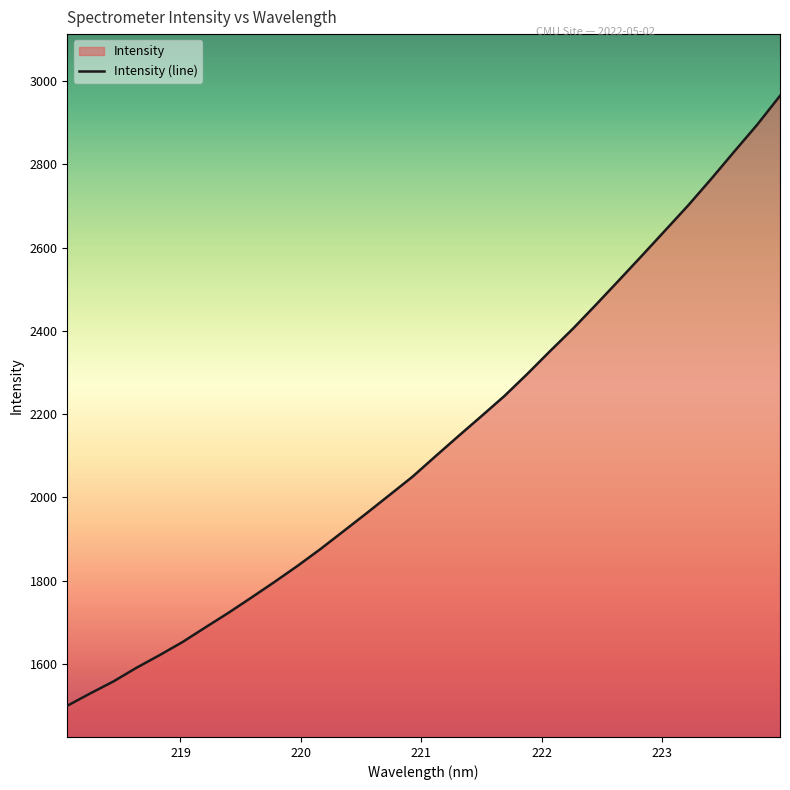

What is the label of the 7th point from the left?

219.2067